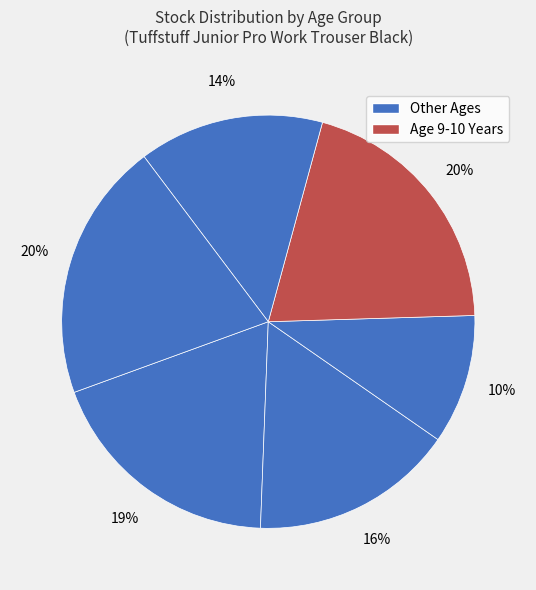

To the nearest percent, what is the average slice percentage?

17%